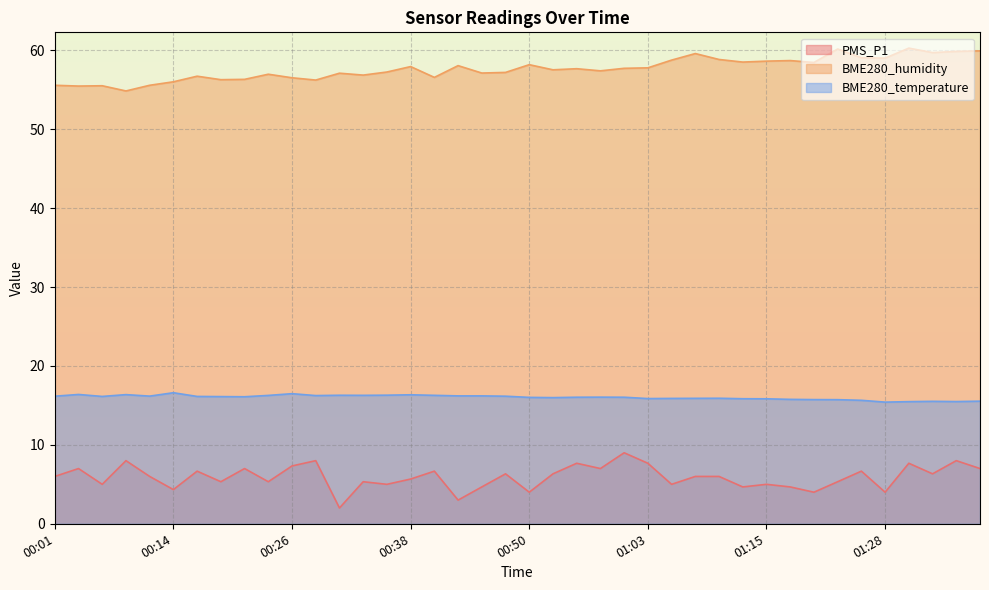

How many lines are shown in the chart?

3